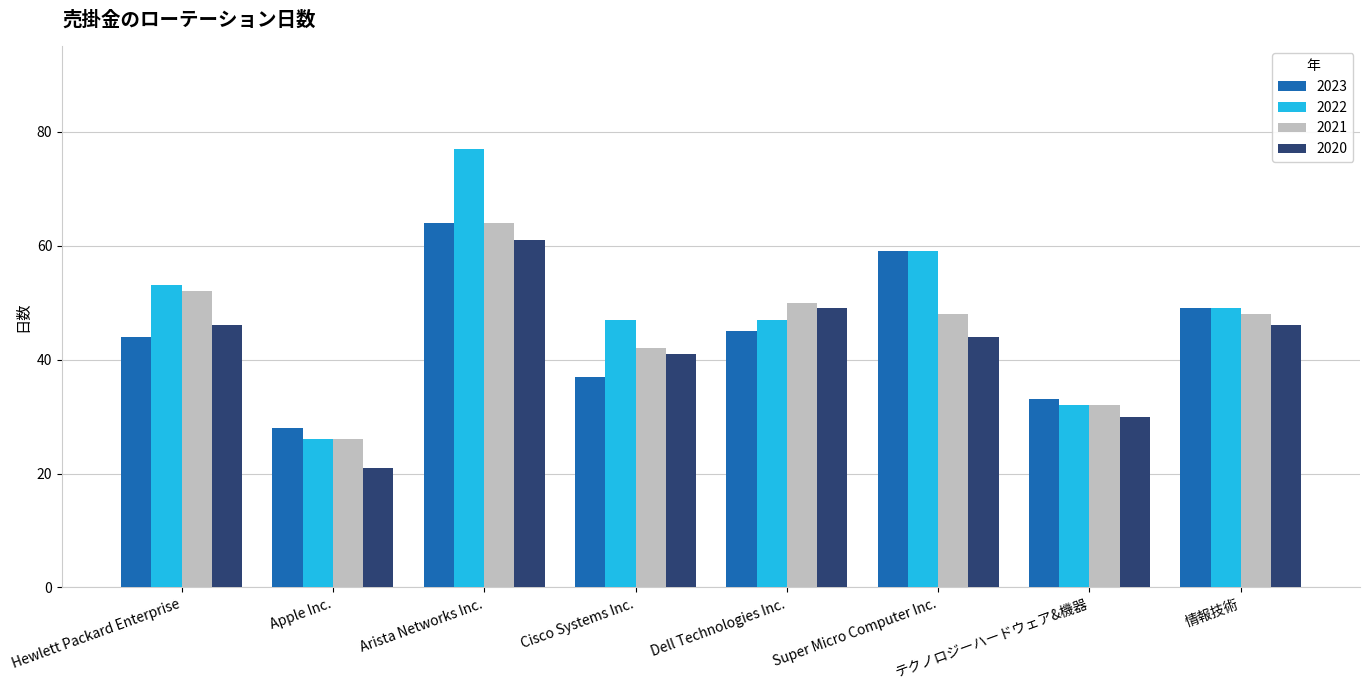

What is the sum of all 2020 values?

338